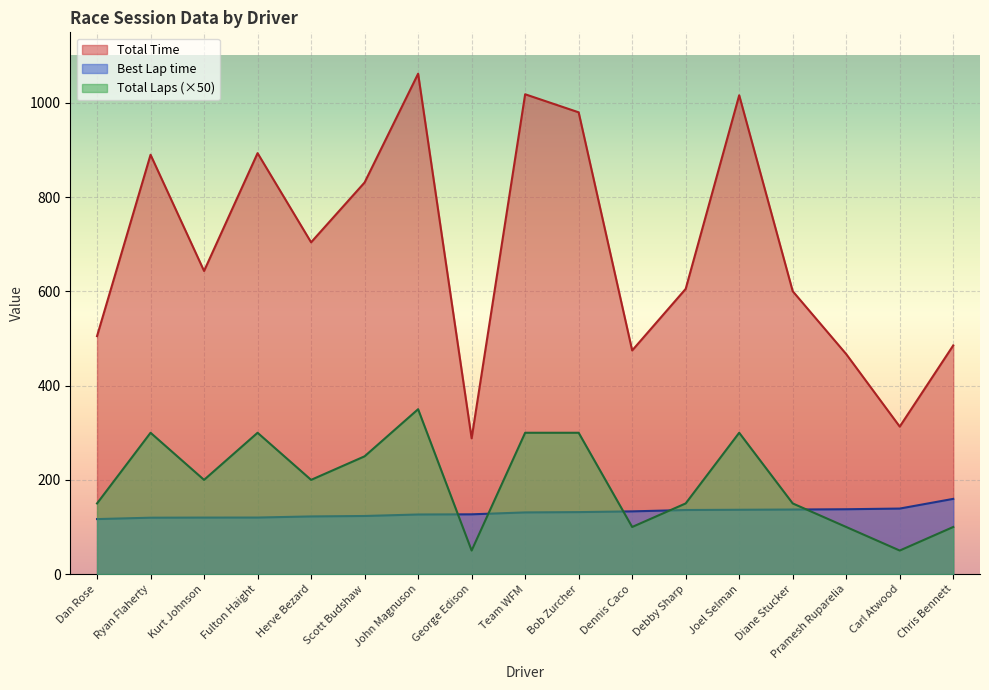

What is the average value of the Best Lap time series?

130.4